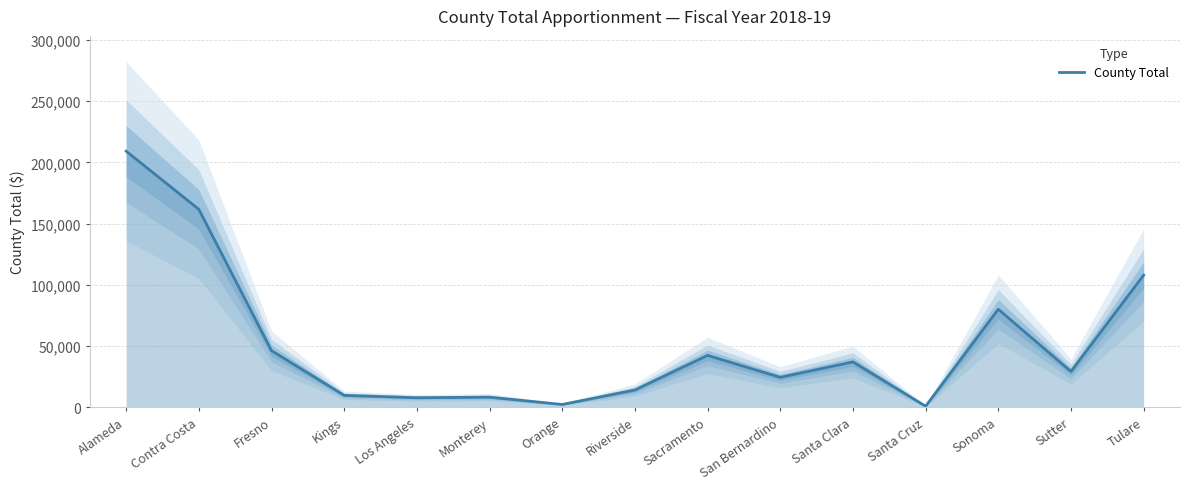

What position from the right is Santa Cruz?

4